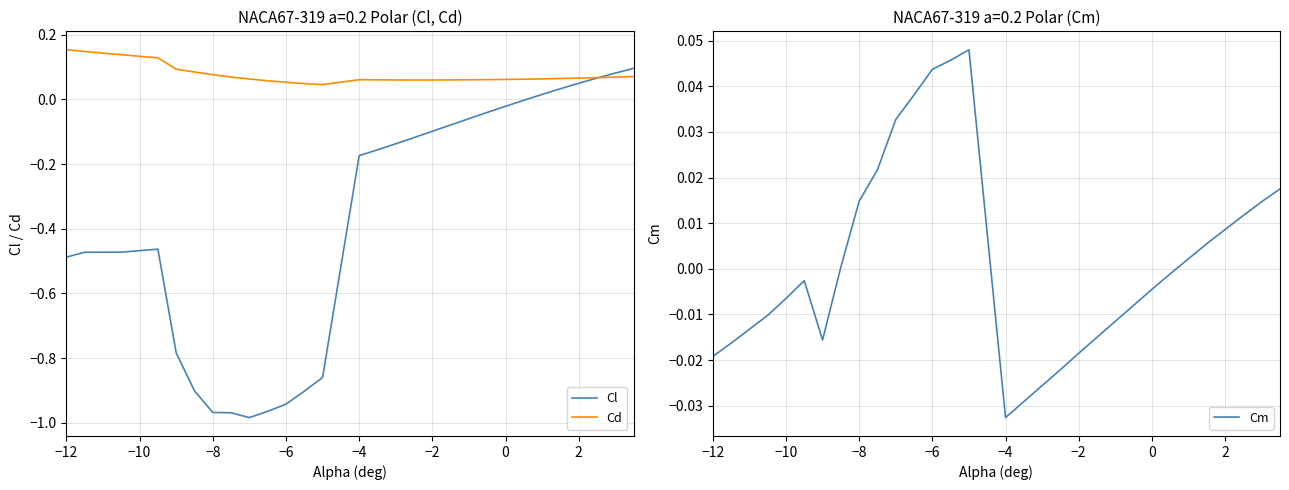

What is the difference between the maximum and minimum values in the Cd series?

0.1